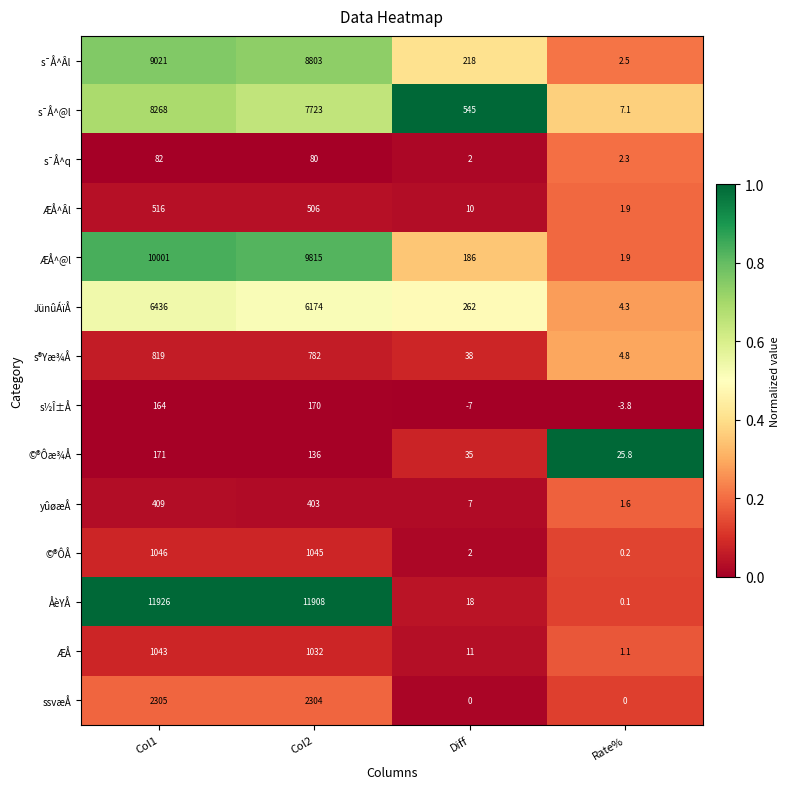

Between Col1 and Col2, which series saw the biggest shift?

s¯Å^@l